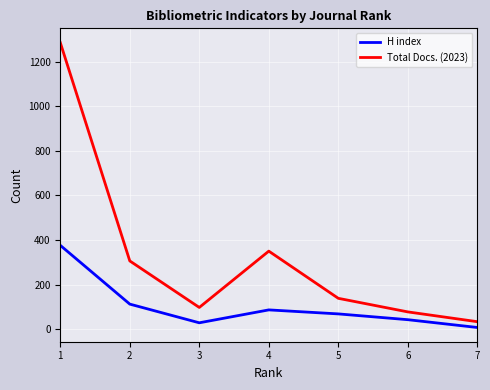

True or false: H index and Total Docs. (2023) intersect in this chart.

False